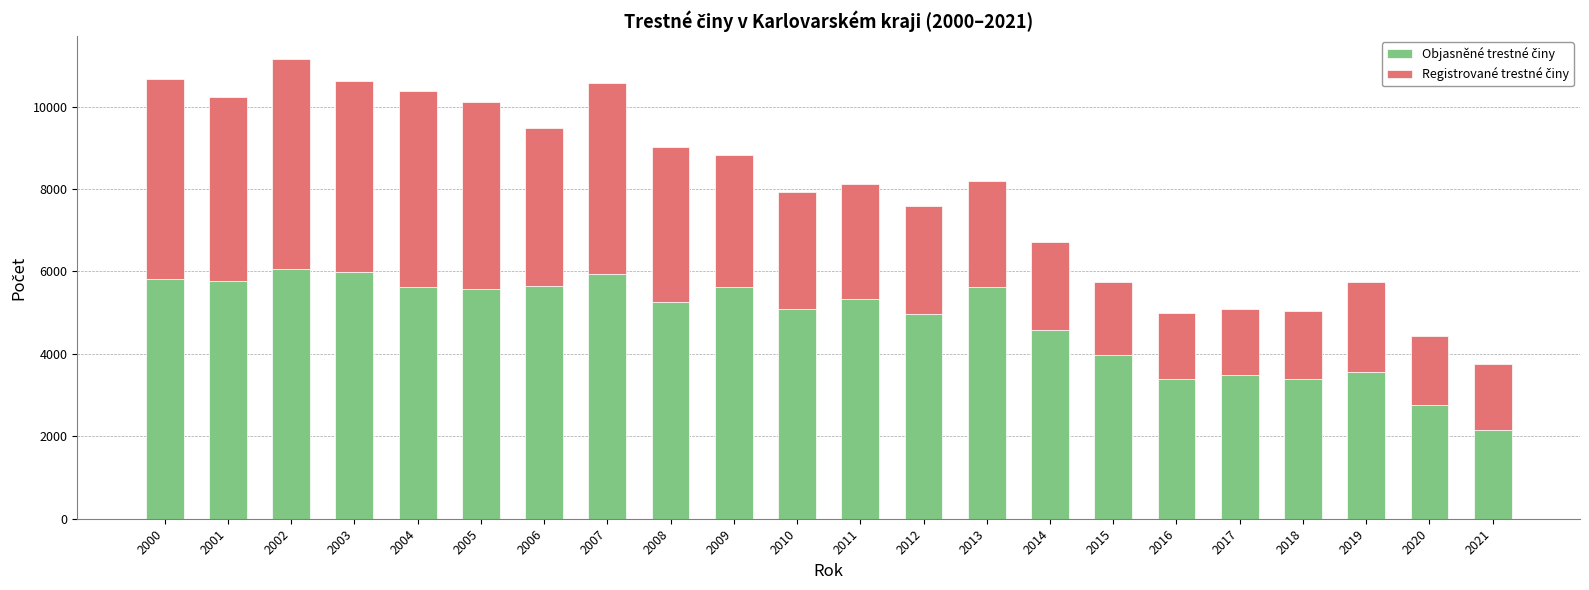

At which category is the sum across all series the highest?

2002